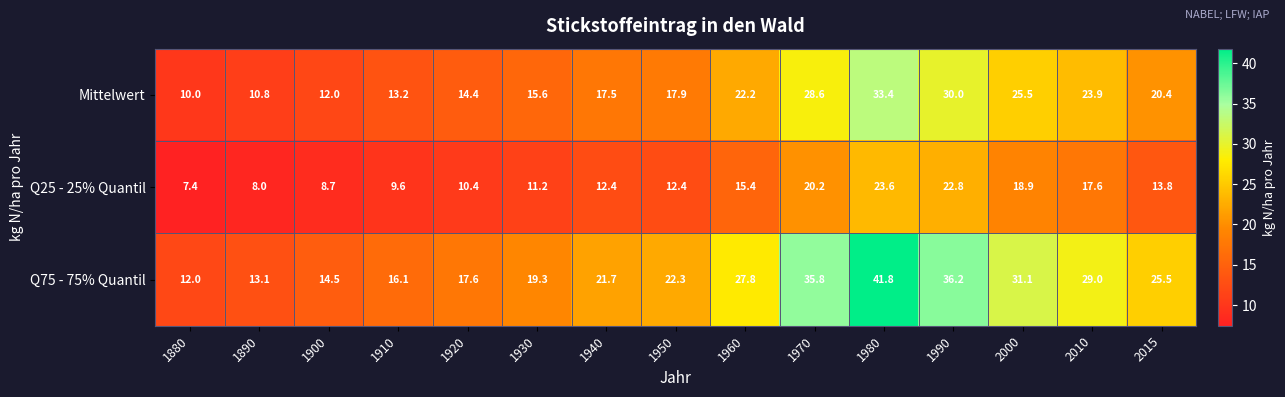

At which label does Q75 - 75% Quantil reach its minimum?

1880